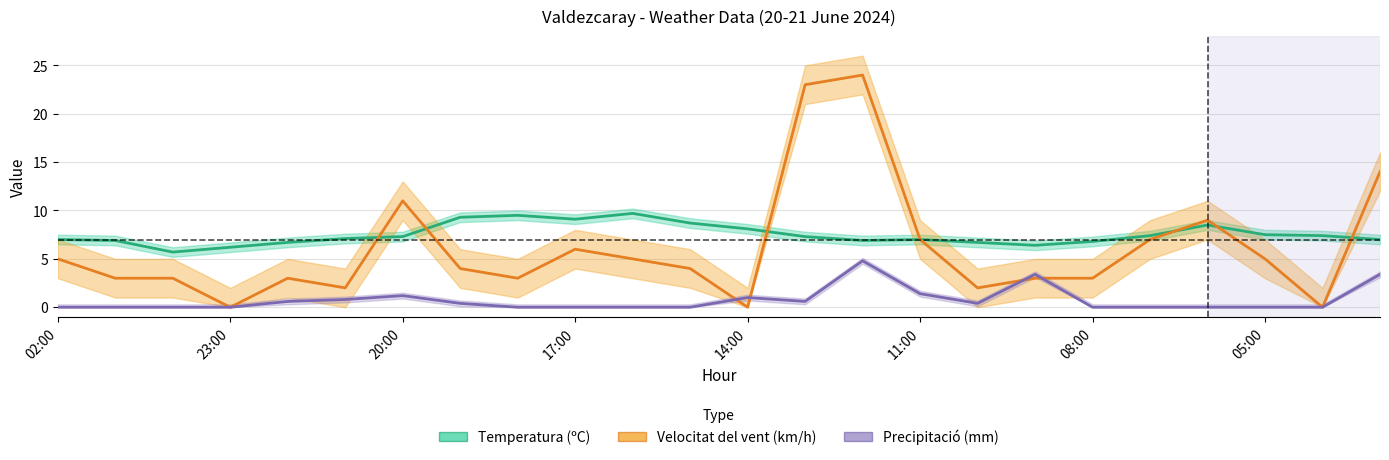

True or false: Precipitació (mm) has more than 1 points higher than both neighbors.

True